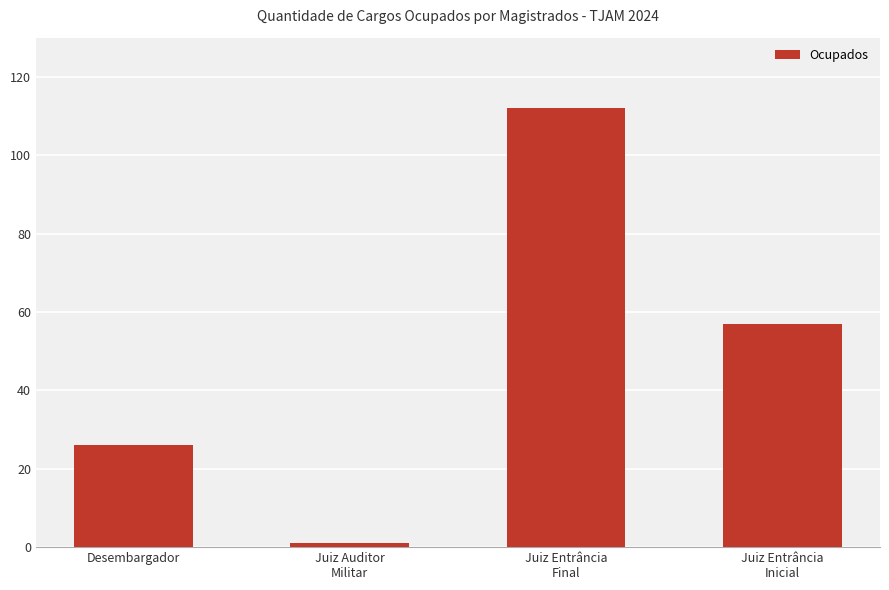

What is the change in value from Juiz Auditor
Militar to Juiz Entrância
Inicial?

+56